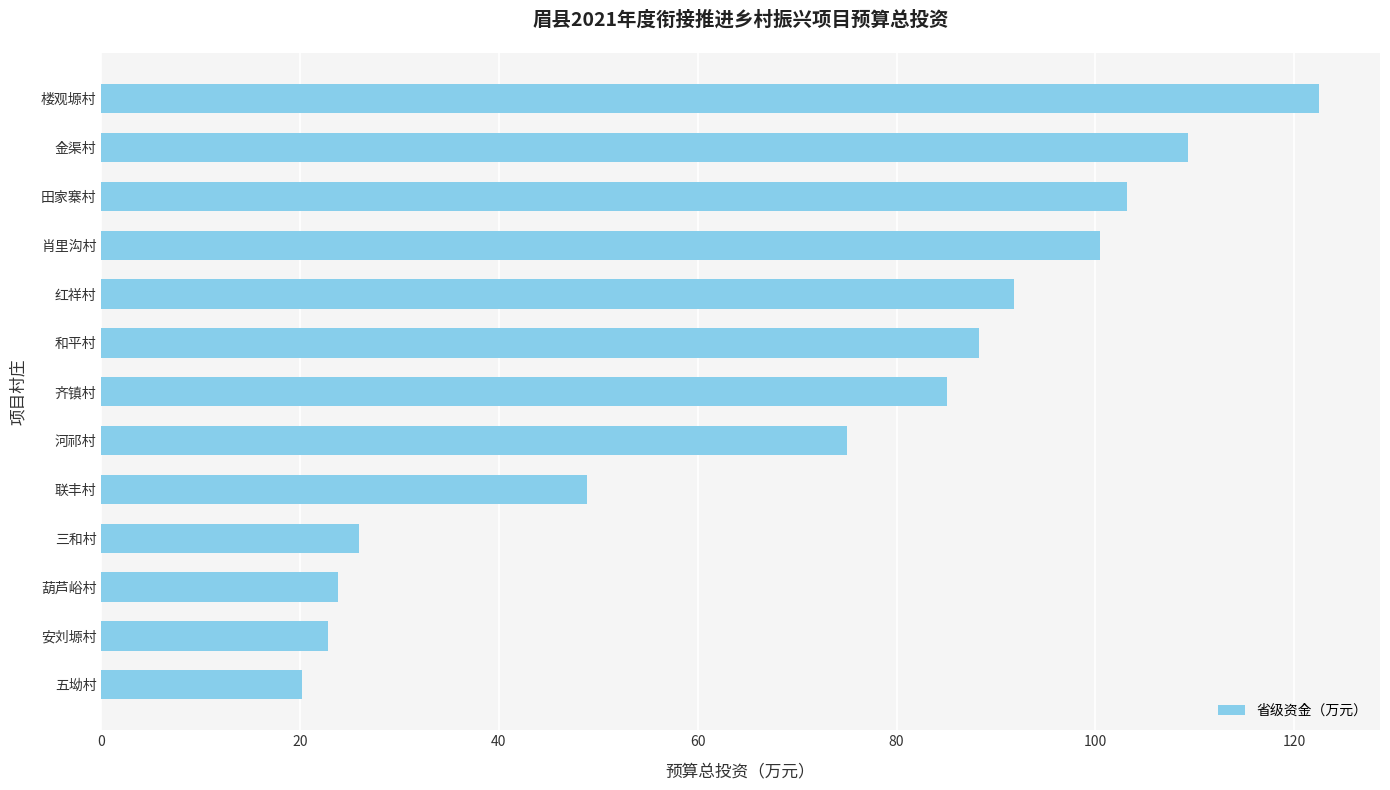

What is the sum of all values?

917.3